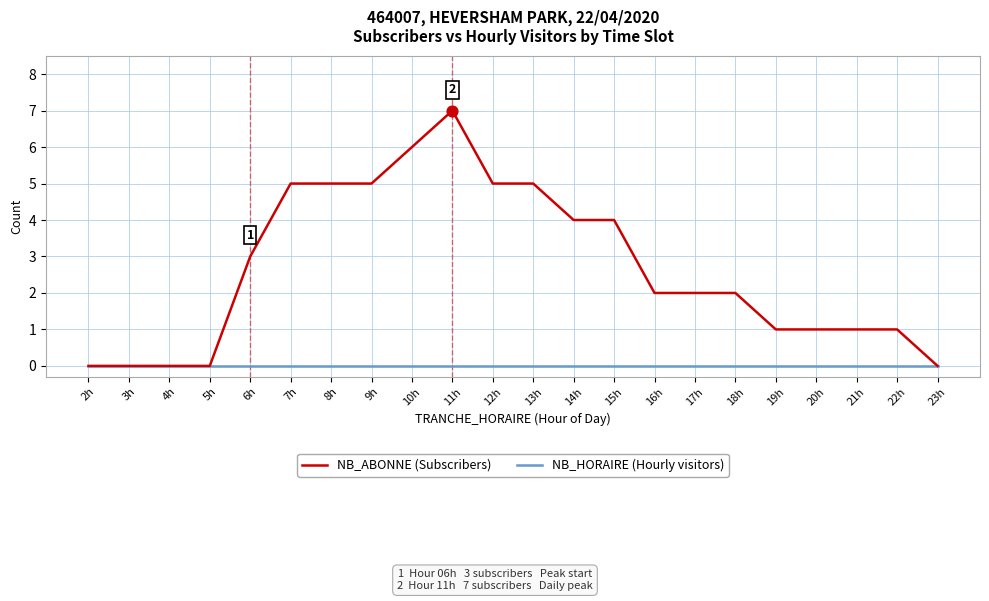

Which series has the largest total across all categories?

NB_ABONNE (Subscribers)